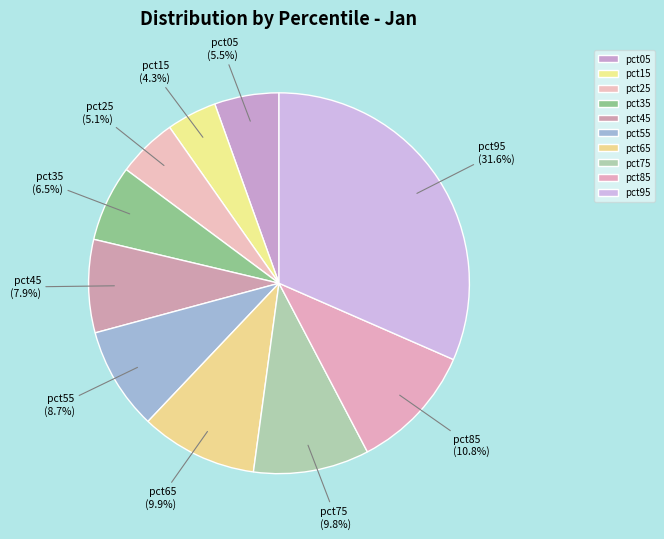

The pct75 slice represents 10% of the pie. True or false?

True